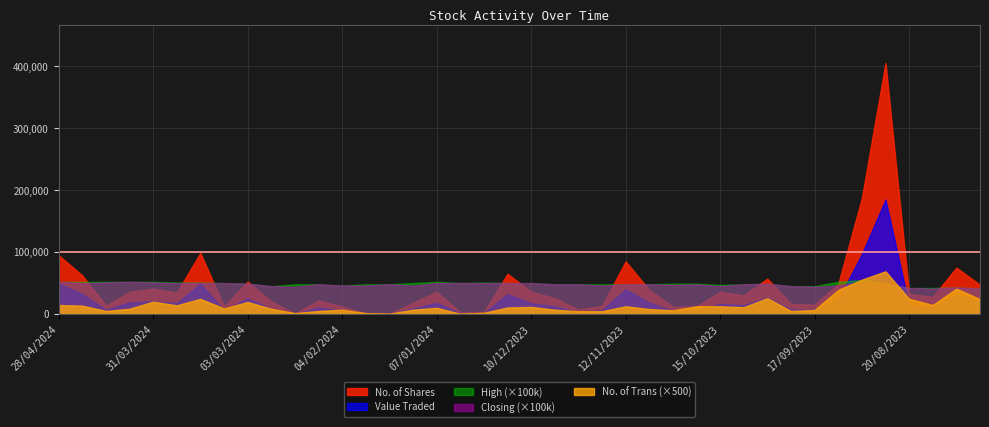

Count the High values in the range 0 to 1.

40